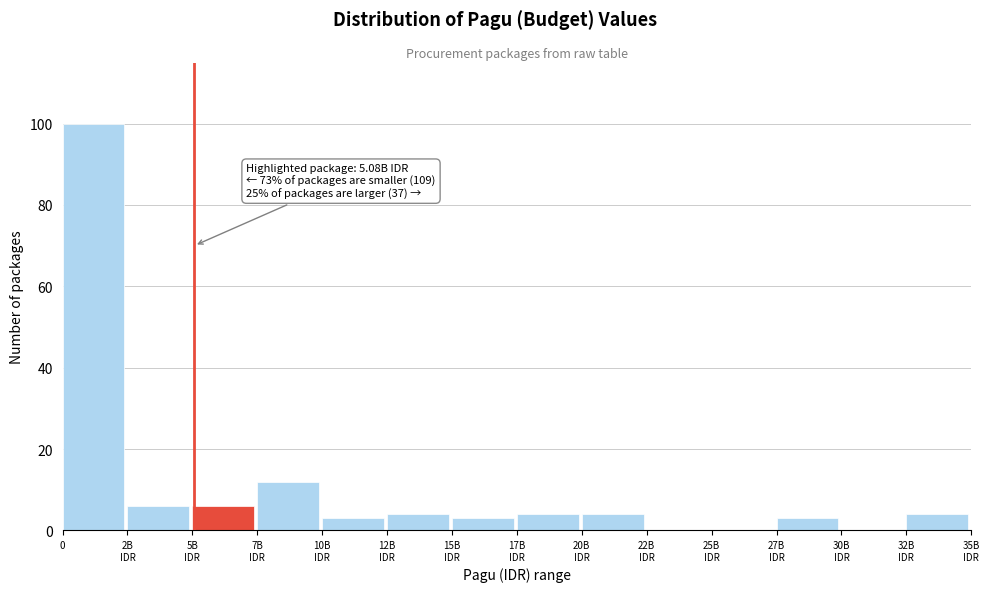

What is the sum of all values?

149